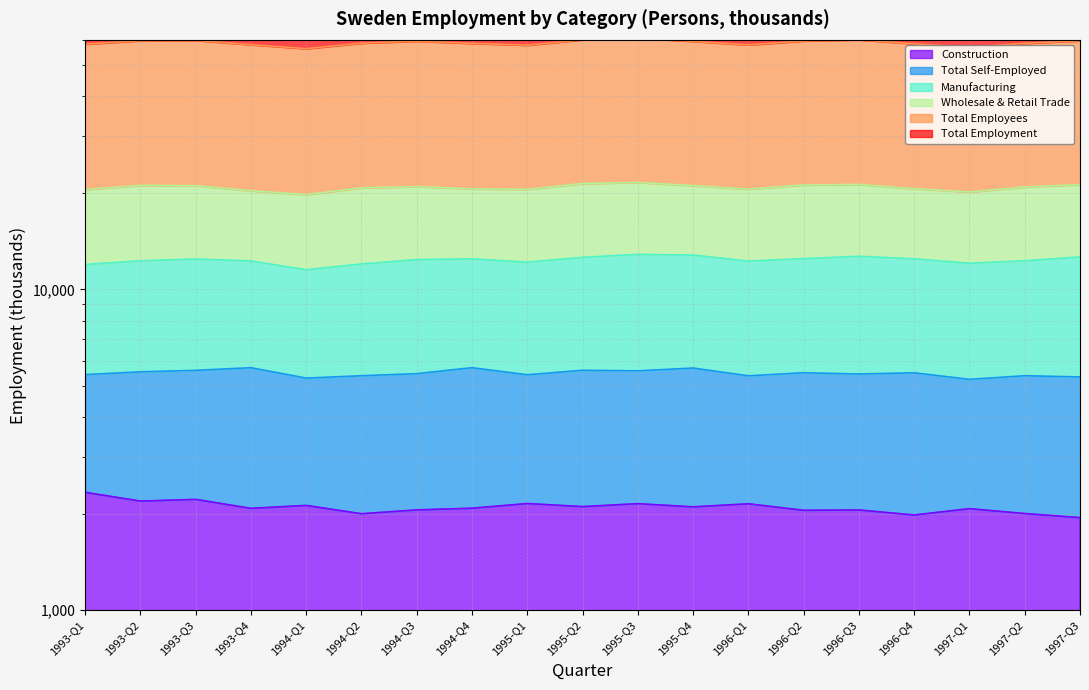

The value of Construction at 1994-Q3 is 439. True or false?

False